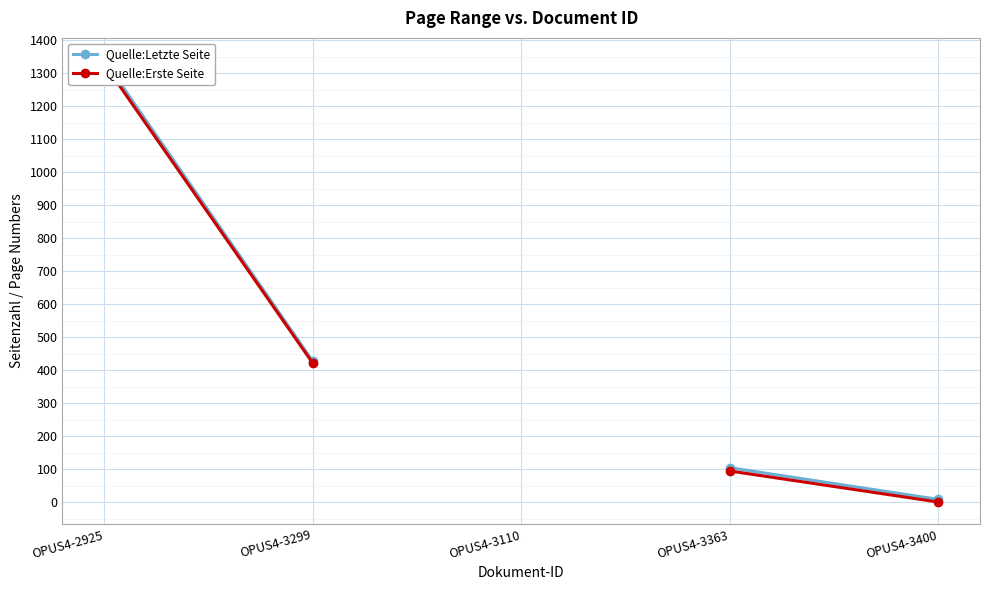

Is the value of Quelle:Letzte Seite at OPUS4-3299 greater than the value of Quelle:Erste Seite at OPUS4-3400?

Yes